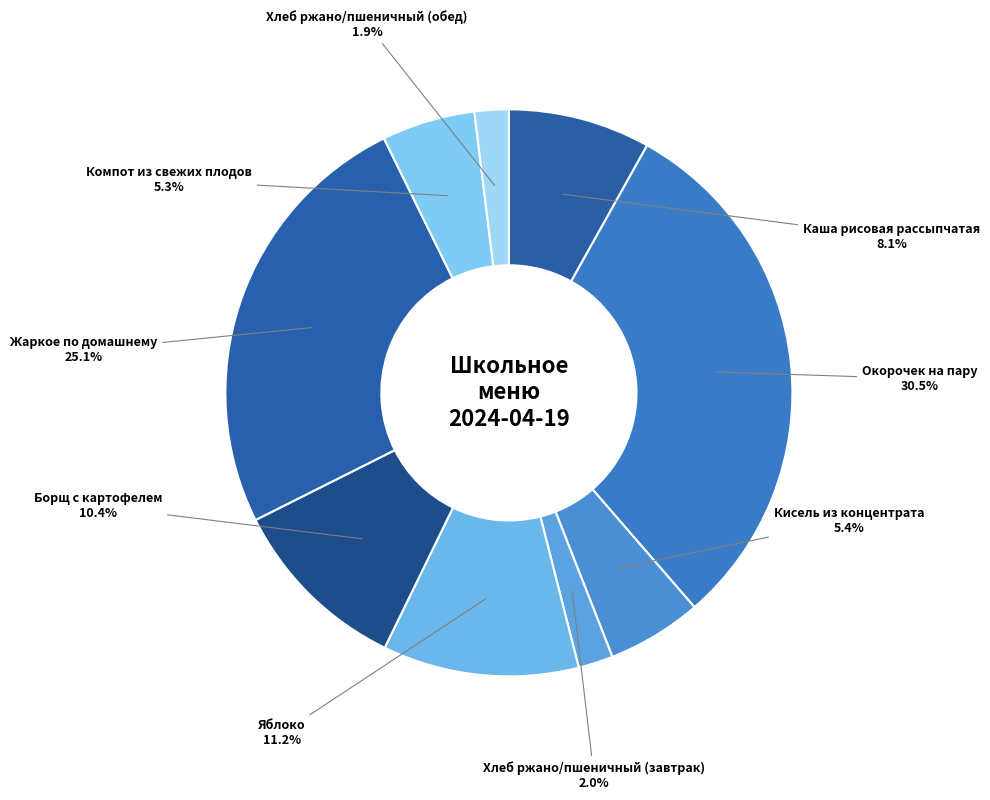

Count the number of slices in the pie.

9